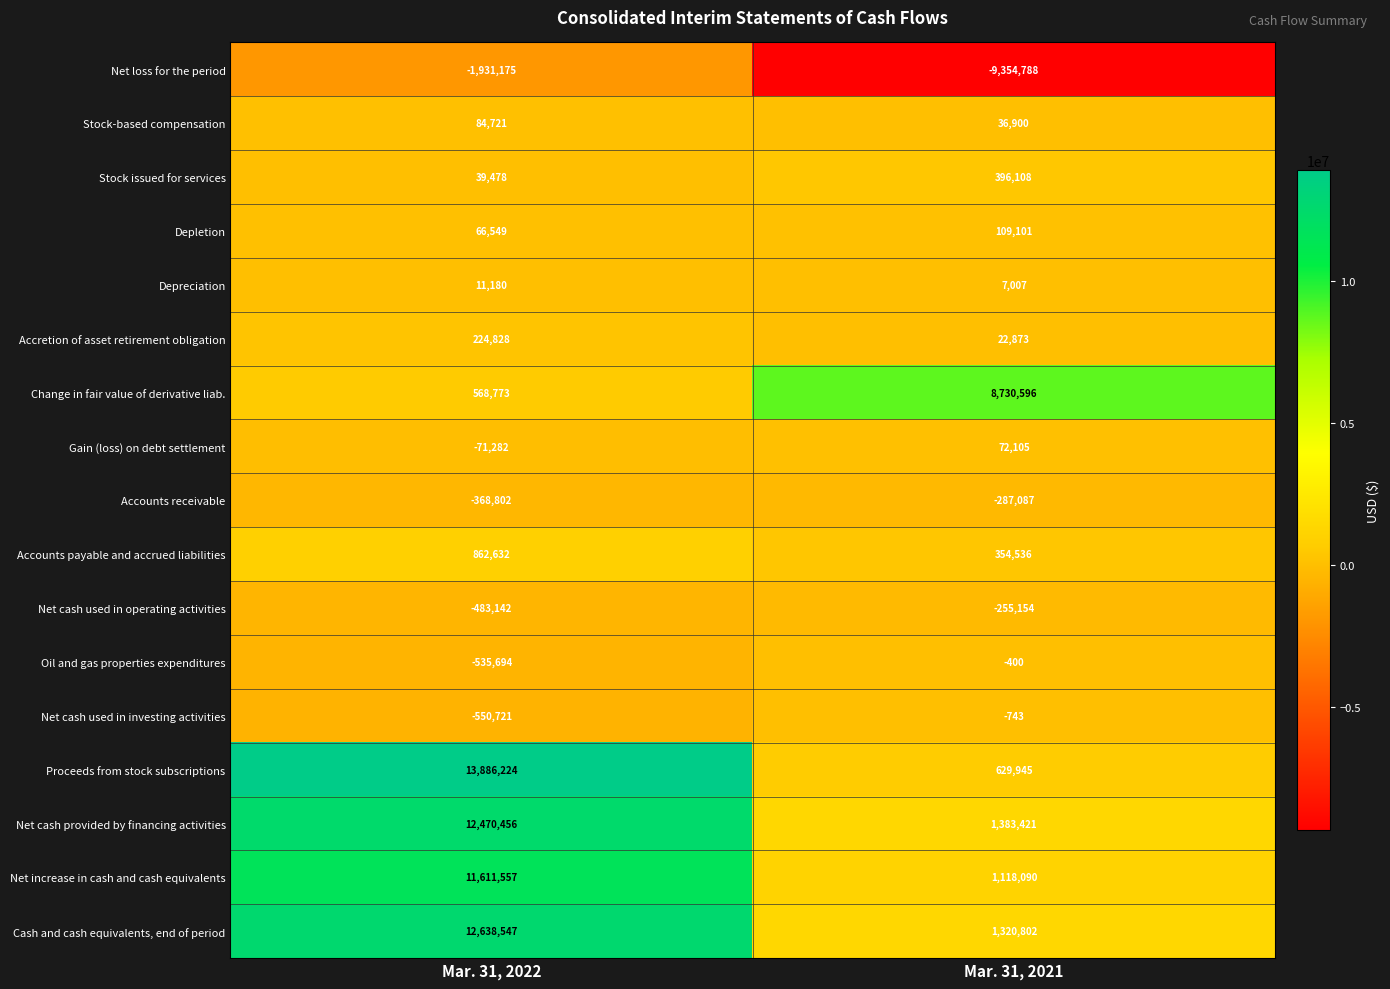

Count the number of categories in the chart.

2